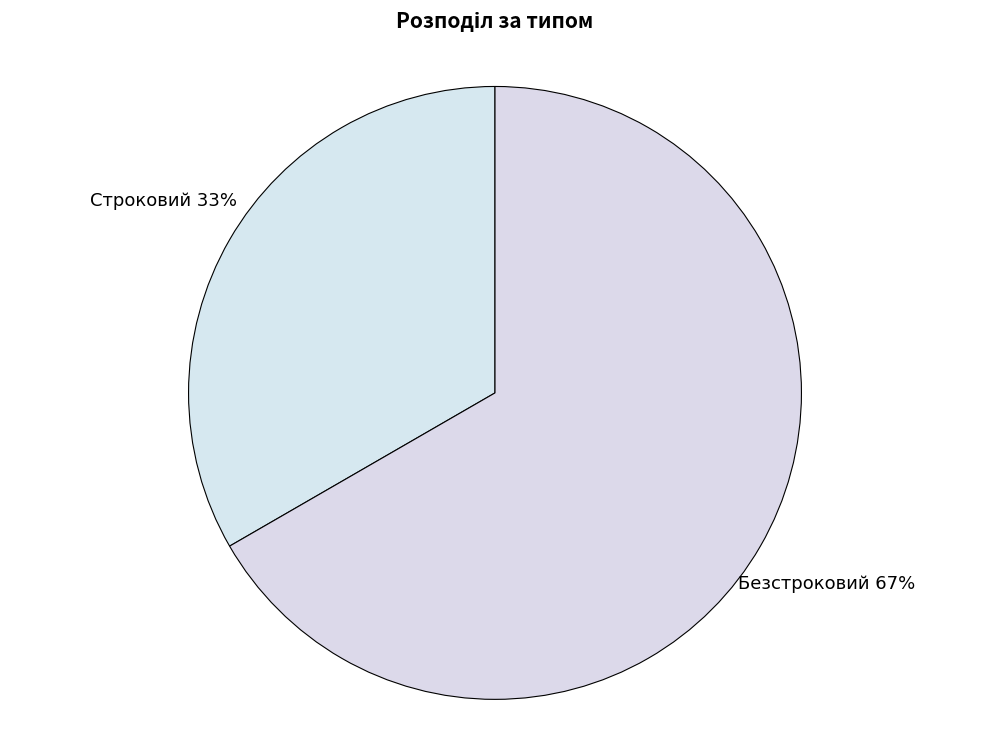

To the nearest percent, what portion does Строковий represent?

33%